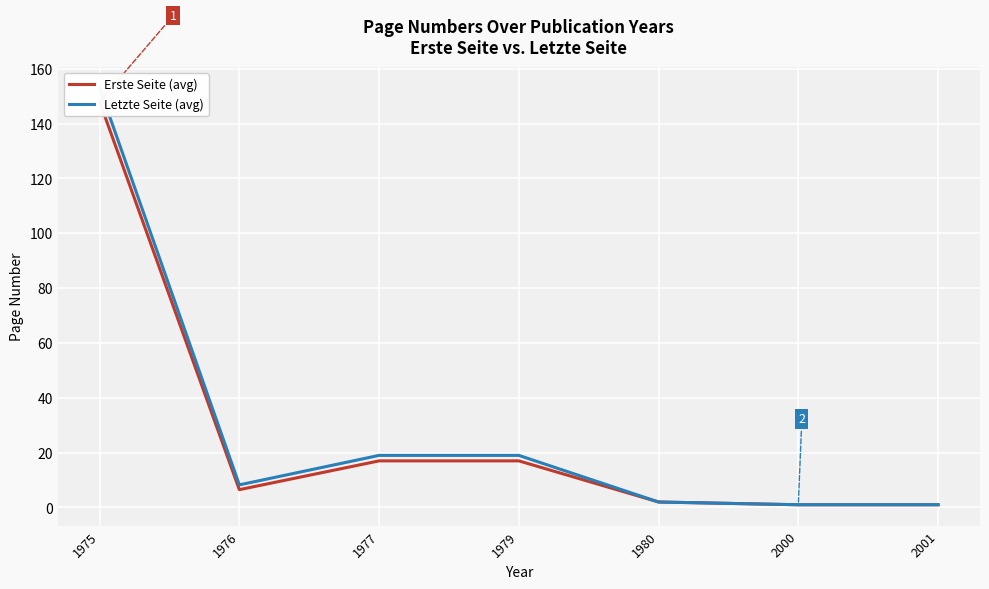

Which series changed the most between 1976 and 2001?

Letzte Seite (avg)